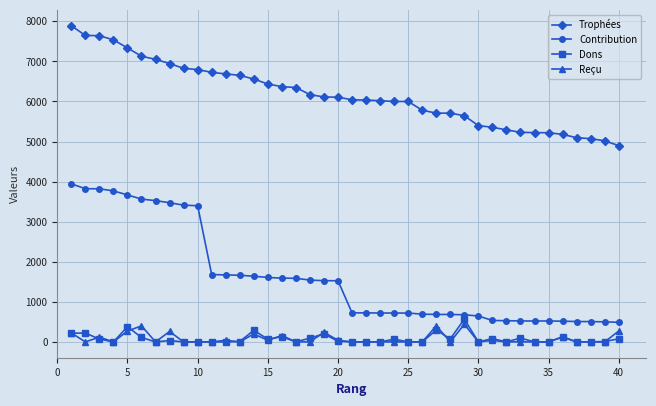

Which series has the widest spread of values?

Contribution